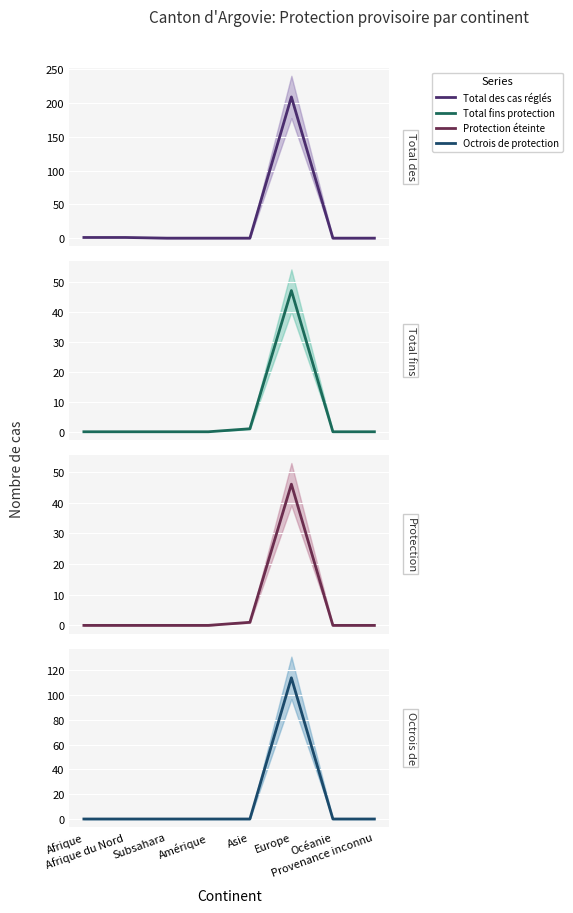

True or false: Total des cas réglés and Total fins protection cross at least once.

True